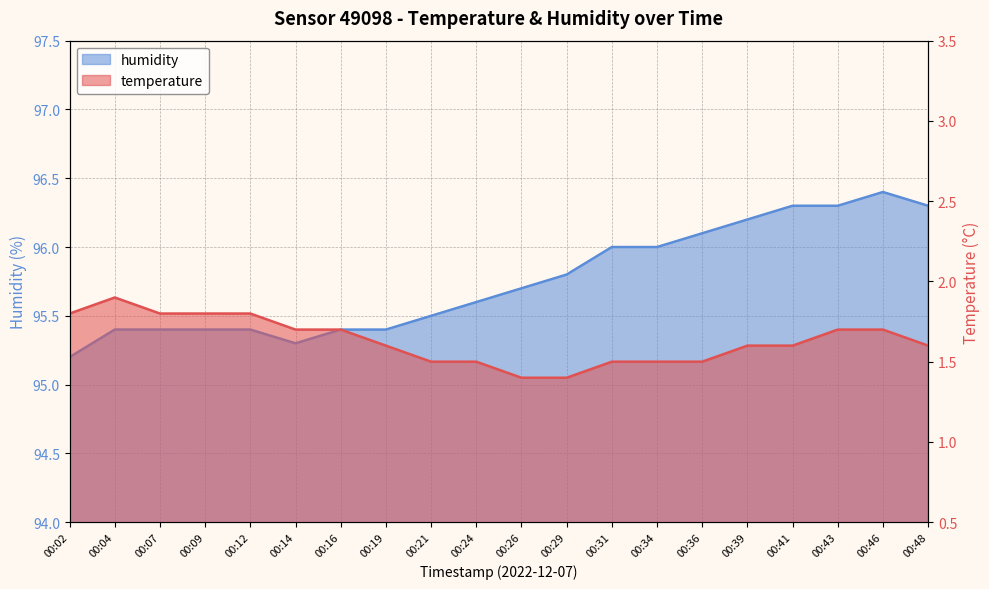

What is the smallest value displayed?

1.4